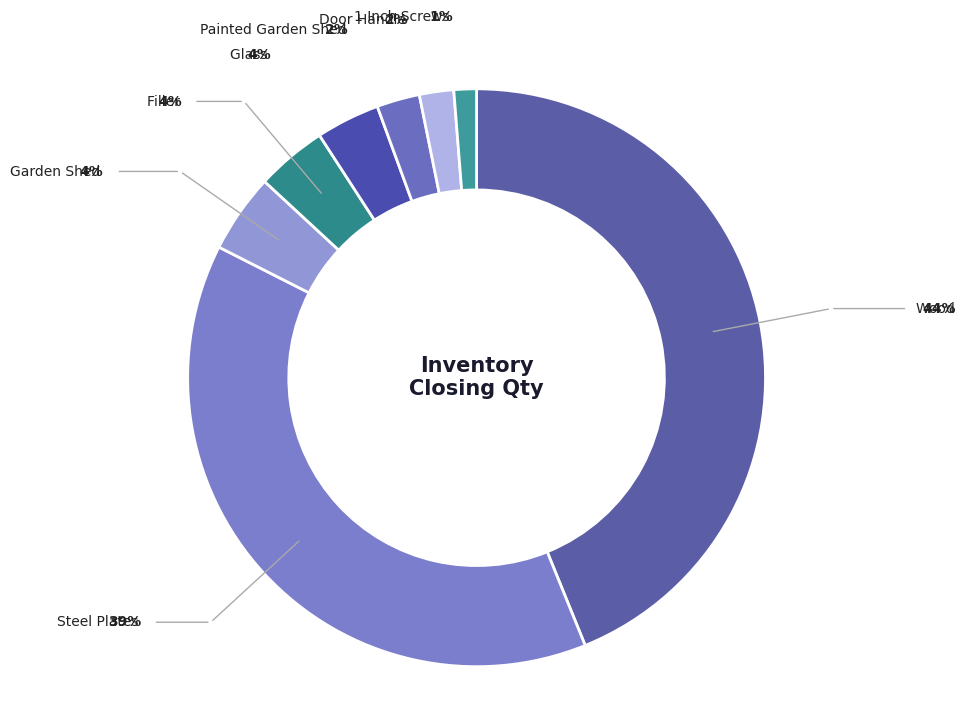

Does Door Handle account for over 50% of the chart?

No